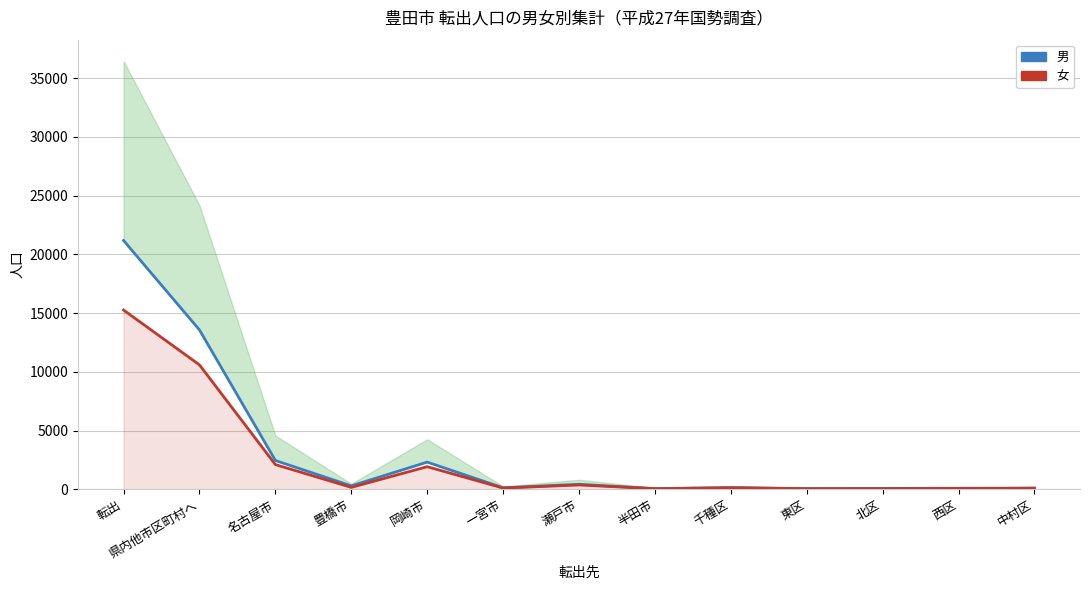

What is the value of the 女 point at the 11th from the left?

74